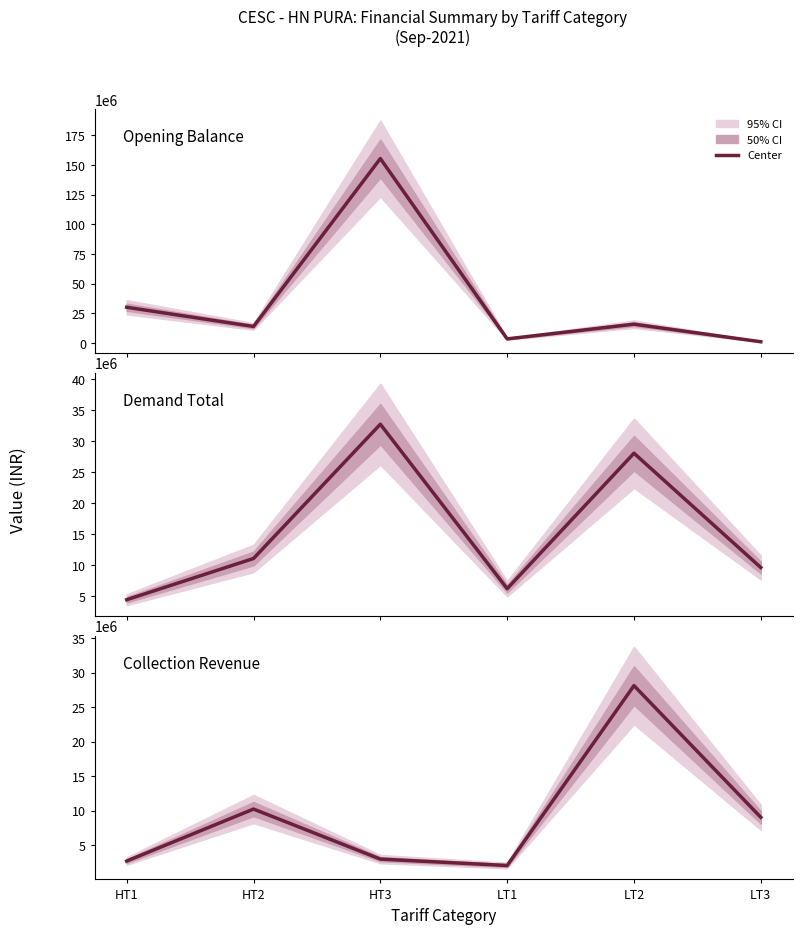

Reading left to right, transcribe all the data shown in this chart.

Opening Balance: HT1=30051282.7	HT2=13893539.4	HT3=155360388.7	LT1=3419961.5	LT2=15808180.8	LT3=1000956.4
Demand Total: HT1=4412557.3	HT2=11070823.1	HT3=32758826.9	LT1=6197615.2	LT2=28072203.0	LT3=9607507.6
Collection Revenue: HT1=2699963.8	HT2=10229949.0	HT3=2982586.0	LT1=2053151.0	LT2=28112029.7	LT3=9034080.5